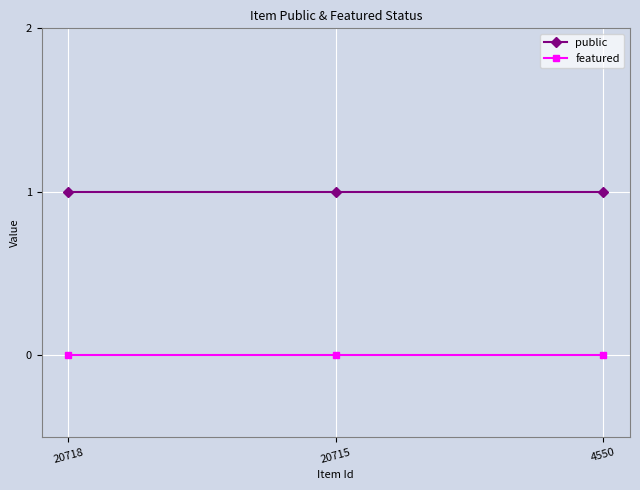

What is the sum of all public values?

3